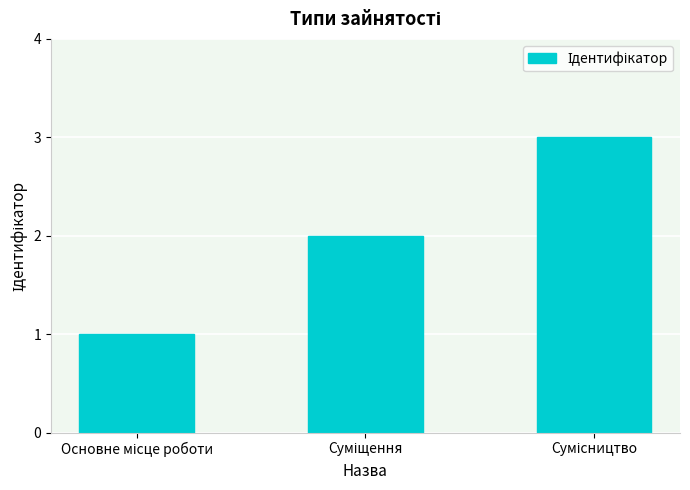

What is the greatest value displayed?

3